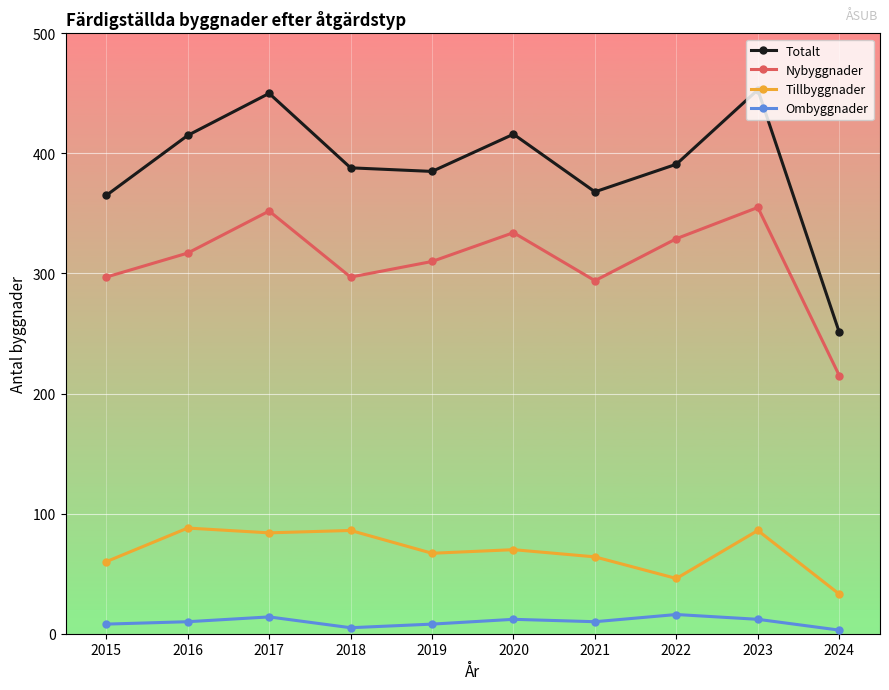

Which series has the largest total across all categories?

Totalt